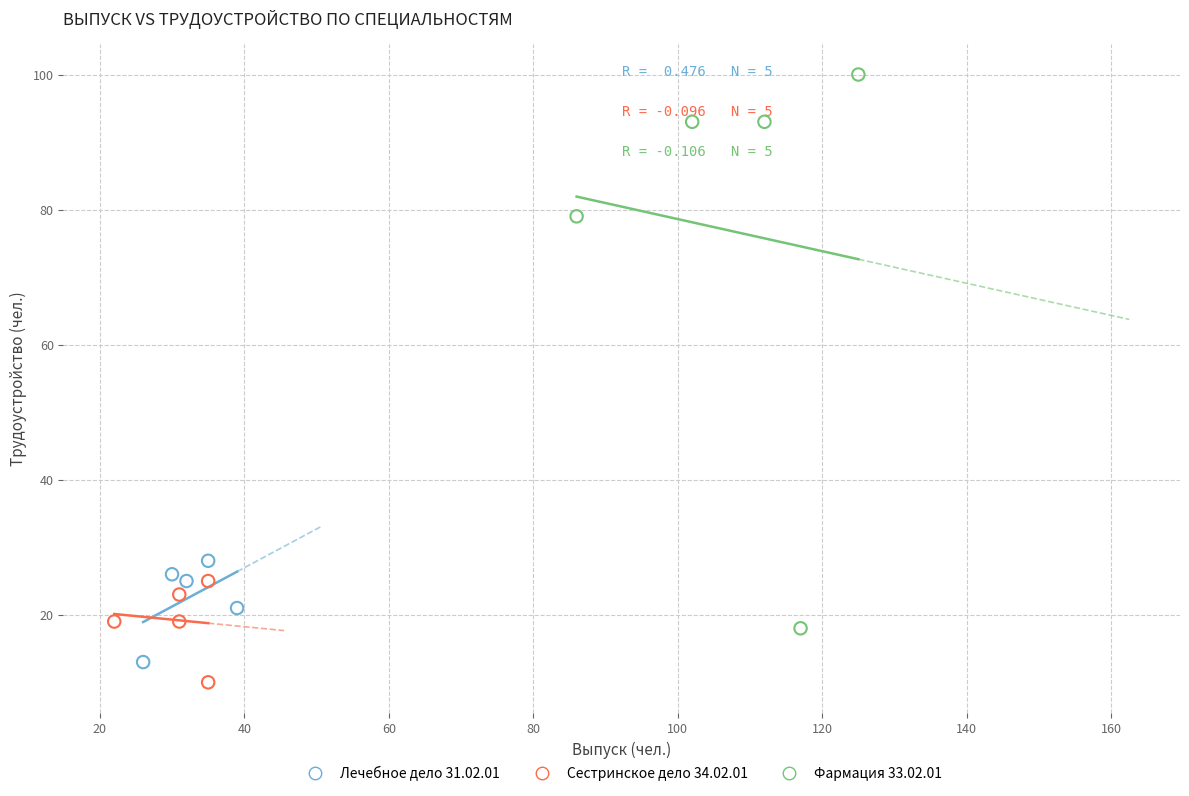

Which series has the largest Y range (max minus min)?

Фармация 33.02.01